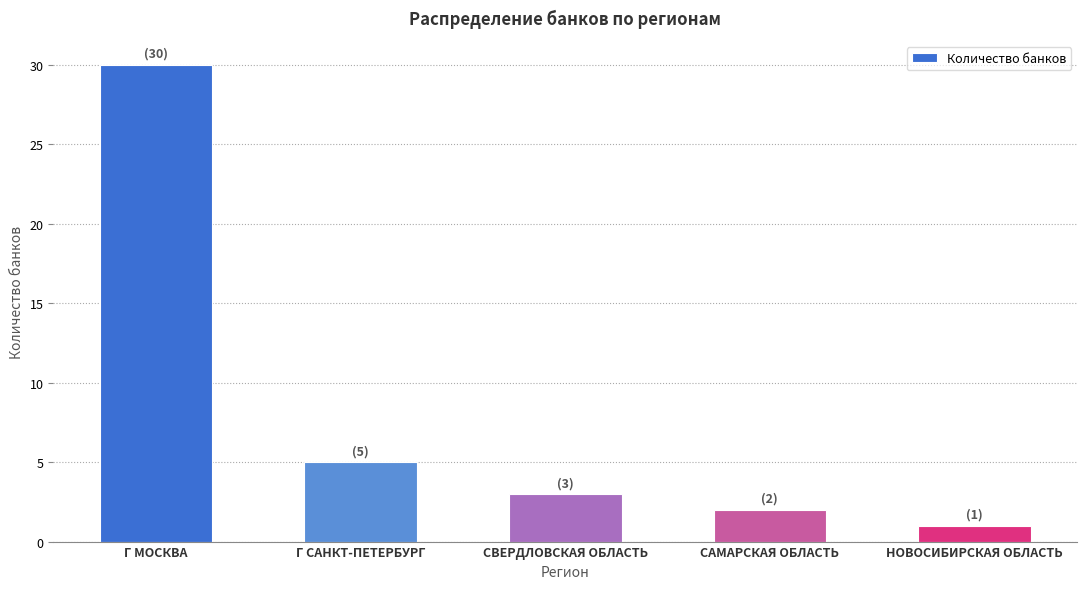

Reading left to right, transcribe all the data shown in this chart.

Г МОСКВА=30	Г САНКТ-ПЕТЕРБУРГ=5	СВЕРДЛОВСКАЯ ОБЛАСТЬ=3	САМАРСКАЯ ОБЛАСТЬ=2	НОВОСИБИРСКАЯ ОБЛАСТЬ=1